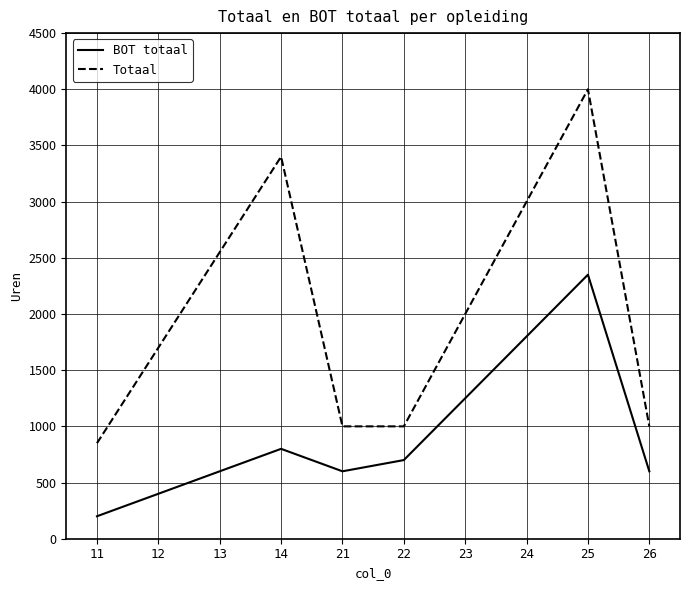

The value of Totaal at 11 is 850. True or false?

True